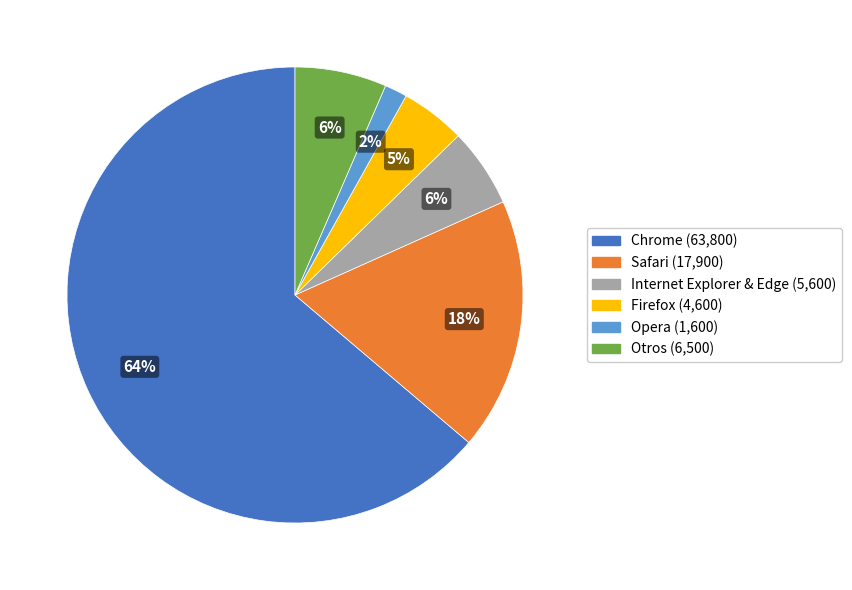

What is the largest slice in the pie chart?

Chrome